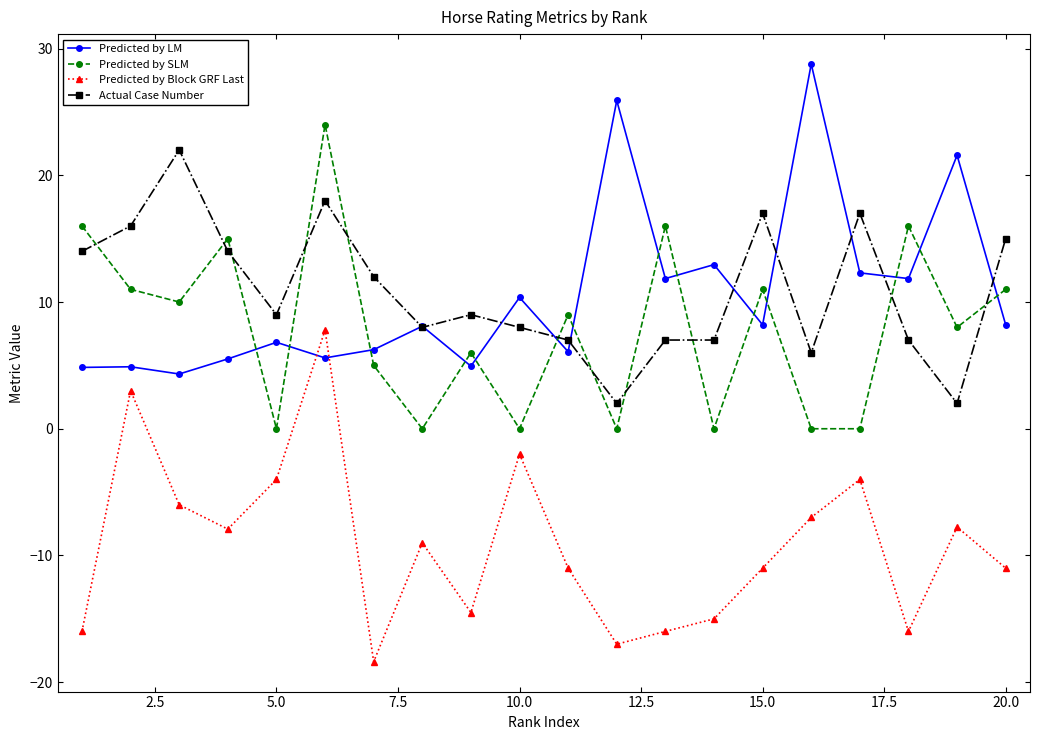

What is the value of the Actual Case Number point at the 5th from the left?

9.0